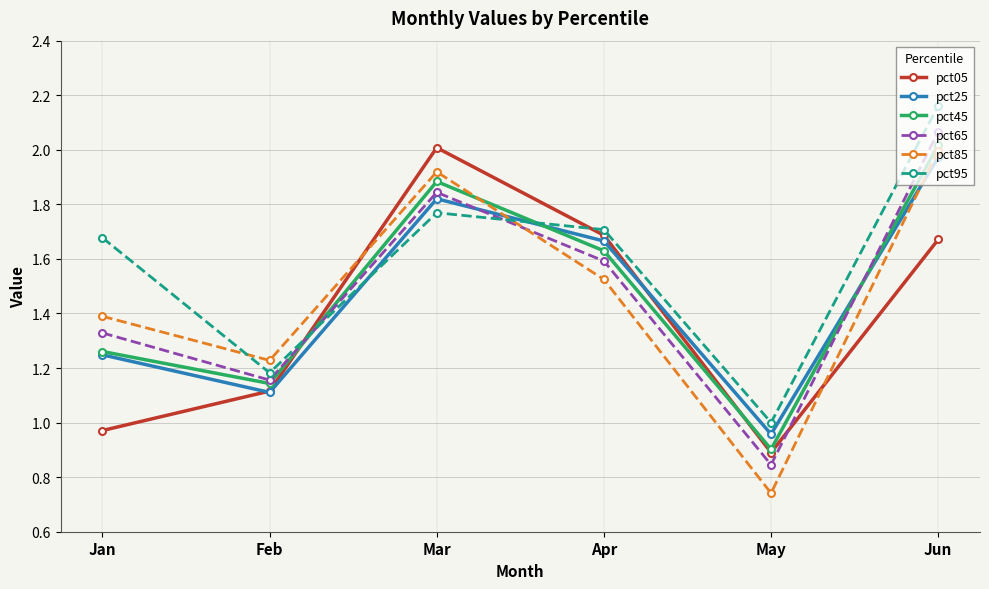

The pct05 series shows 2.3 at Jun. True or false?

False